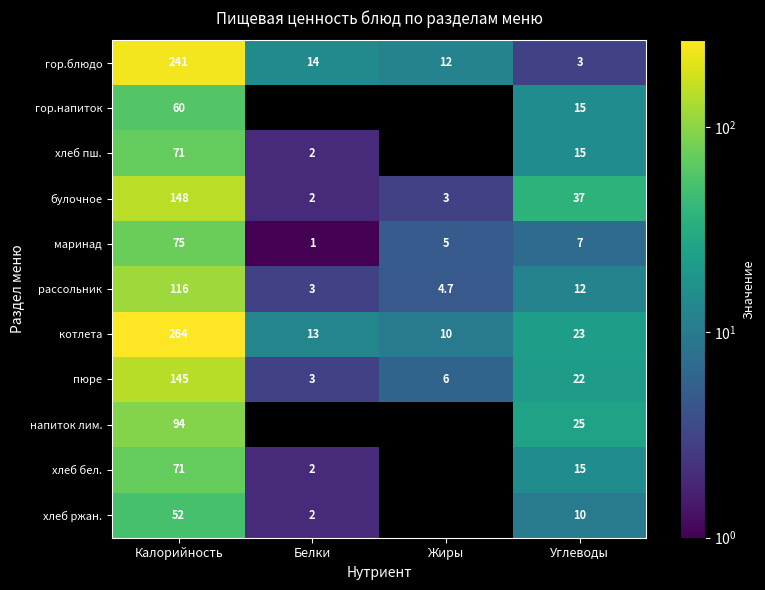

The value of рассольник at Белки is 1.6. True or false?

False